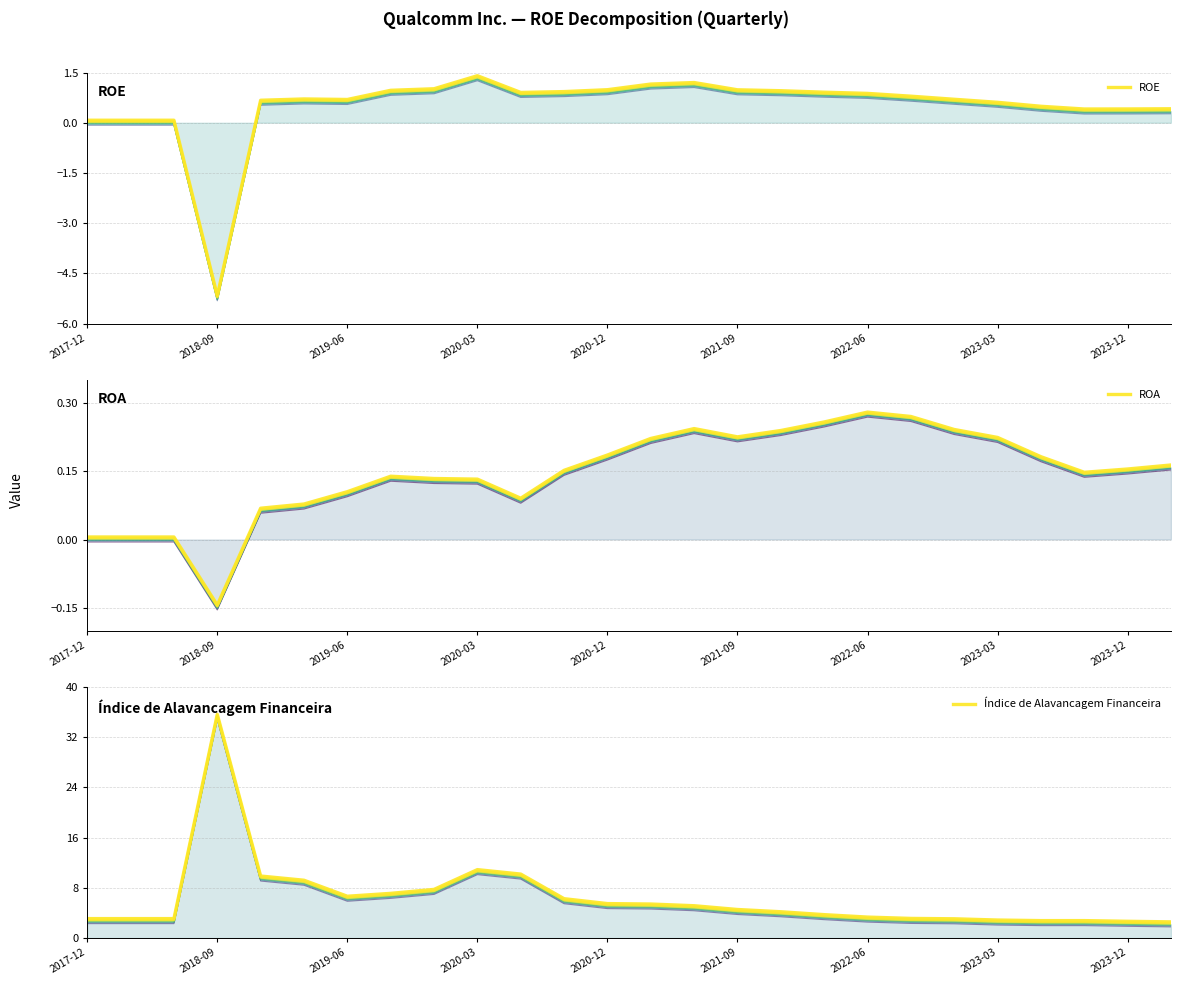

What is the highest value of the ROE series?

1.4